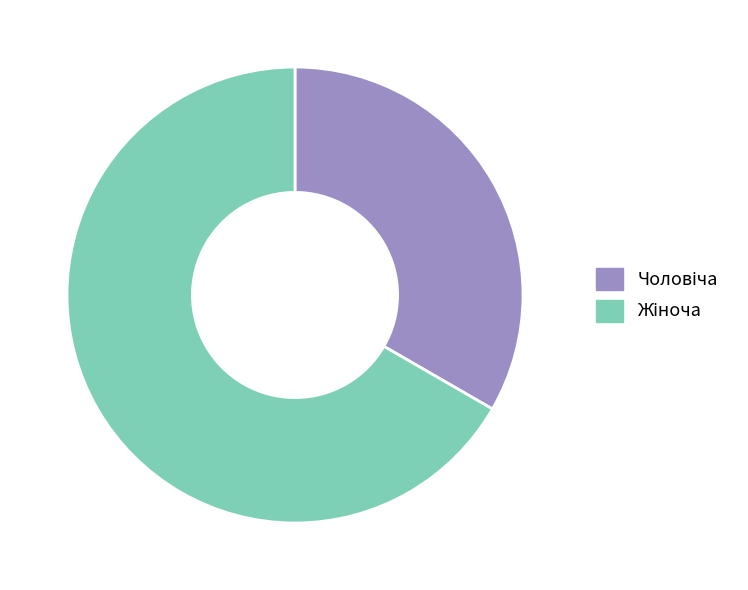

Is there a majority slice in this chart?

Yes